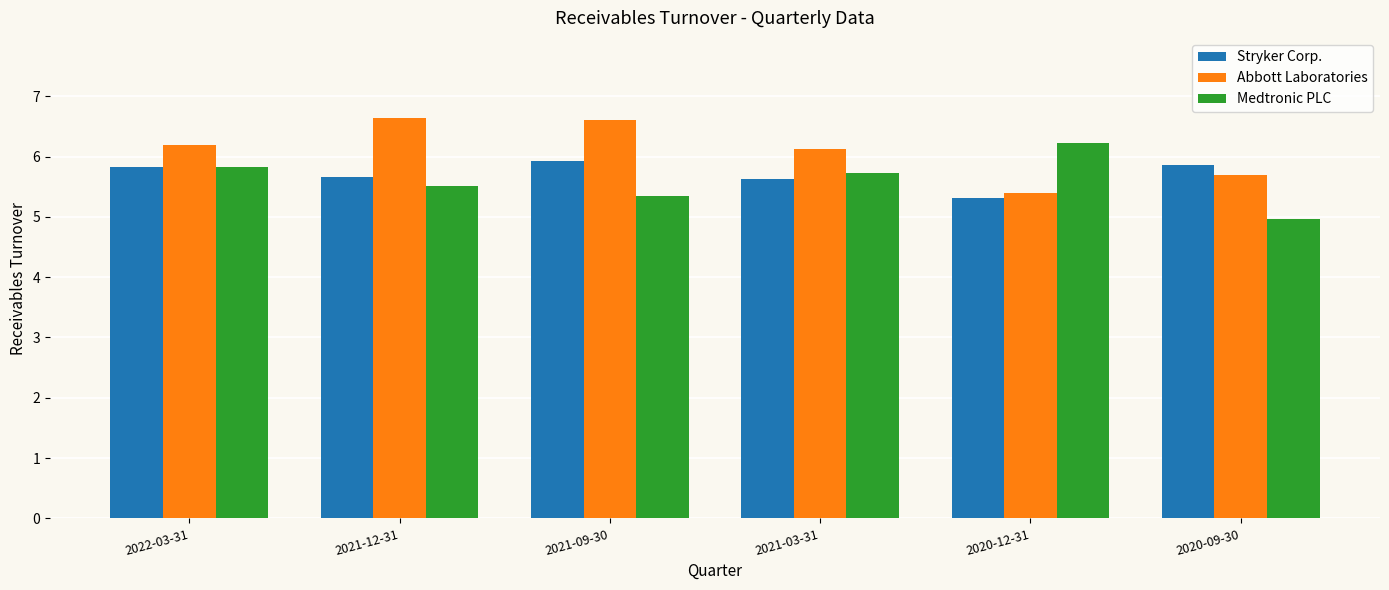

The value of Abbott Laboratories at 2021-03-31 is 2.3. True or false?

False